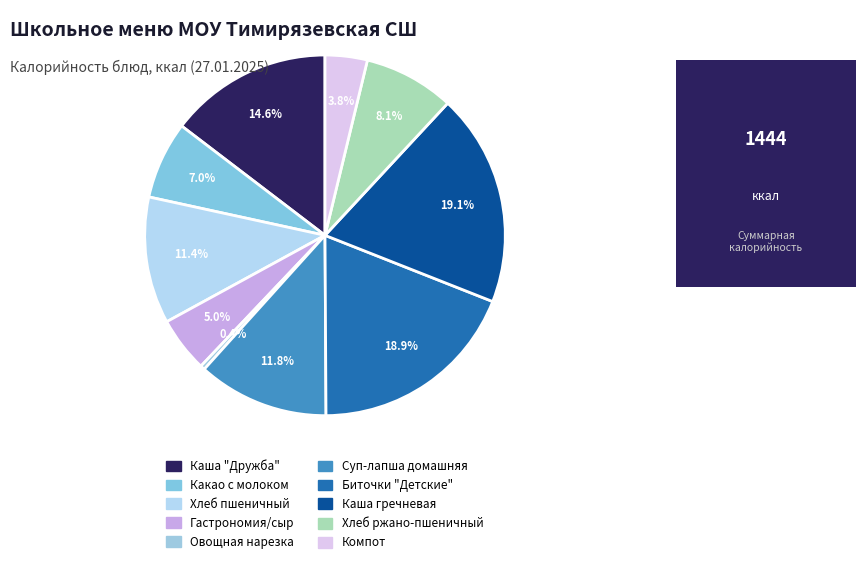

Rank the categories by value from lowest to highest.

Овощная нарезка, Компот, Гастрономия/сыр, Какао с молоком, Хлеб ржано-пшеничный, Хлеб пшеничный, Суп-лапша домашняя, Каша "Дружба", Биточки "Детские", Каша гречневая